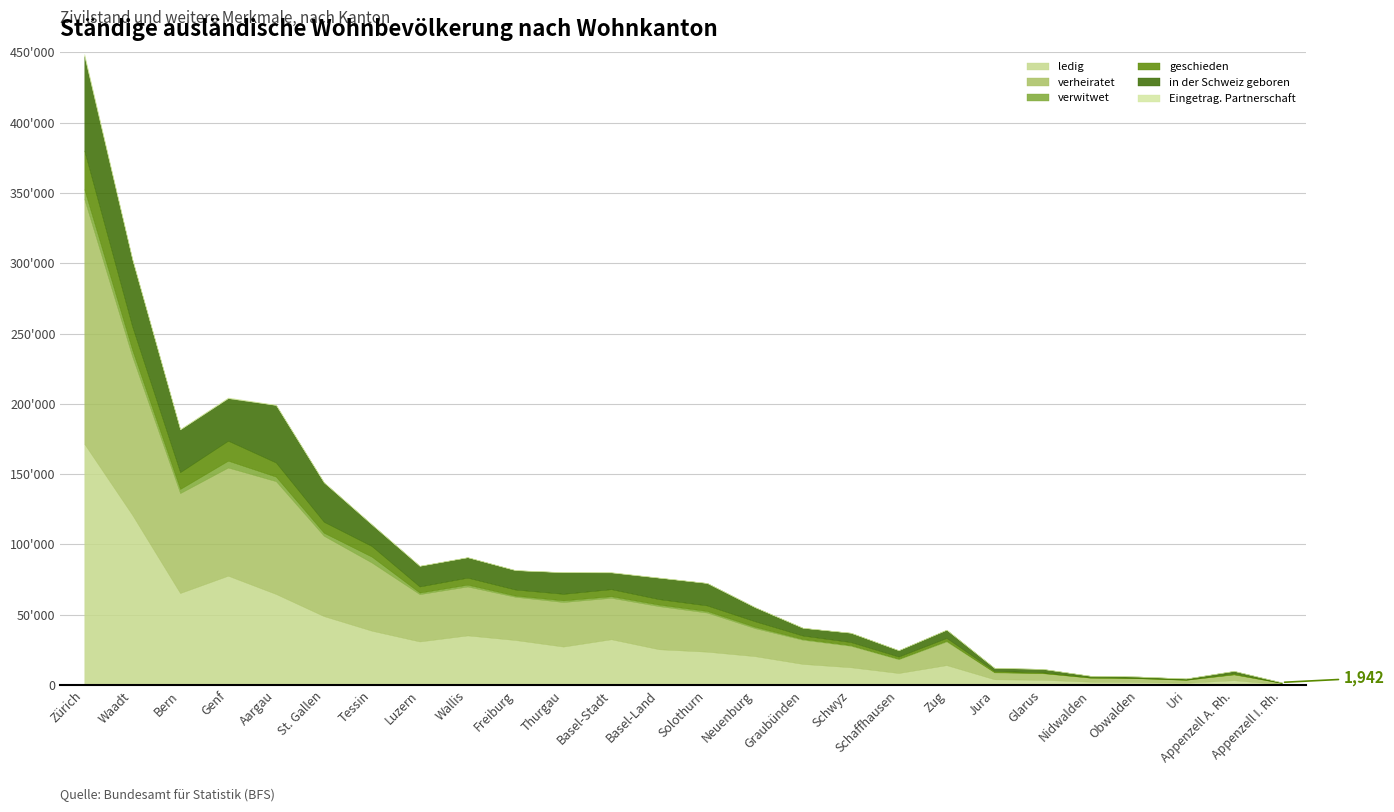

What is the spread (max minus min) of values at Thurgau?

31586